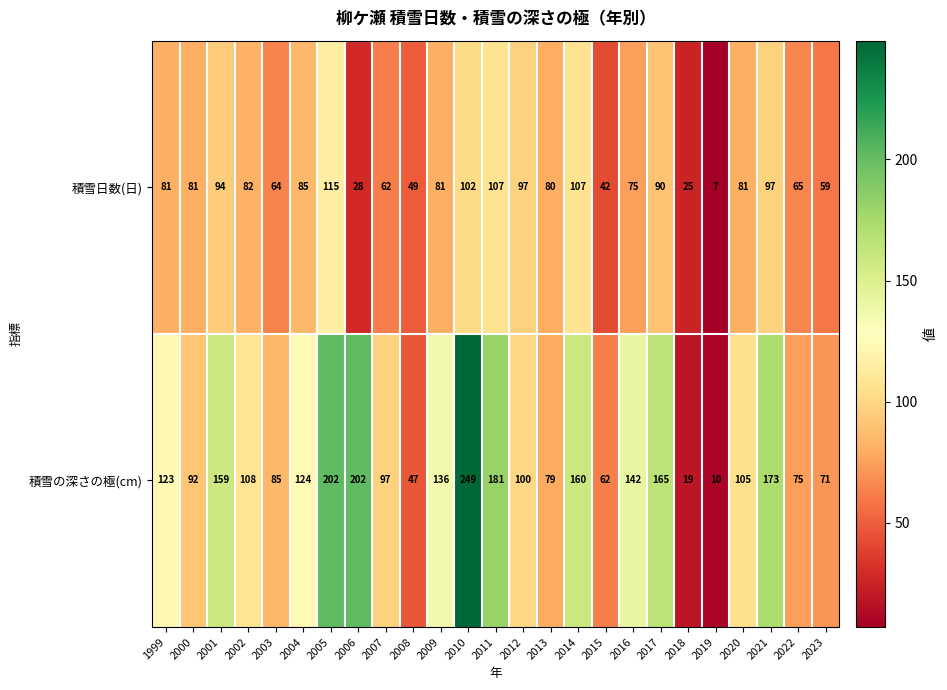

At which category is the sum across all series the highest?

2010